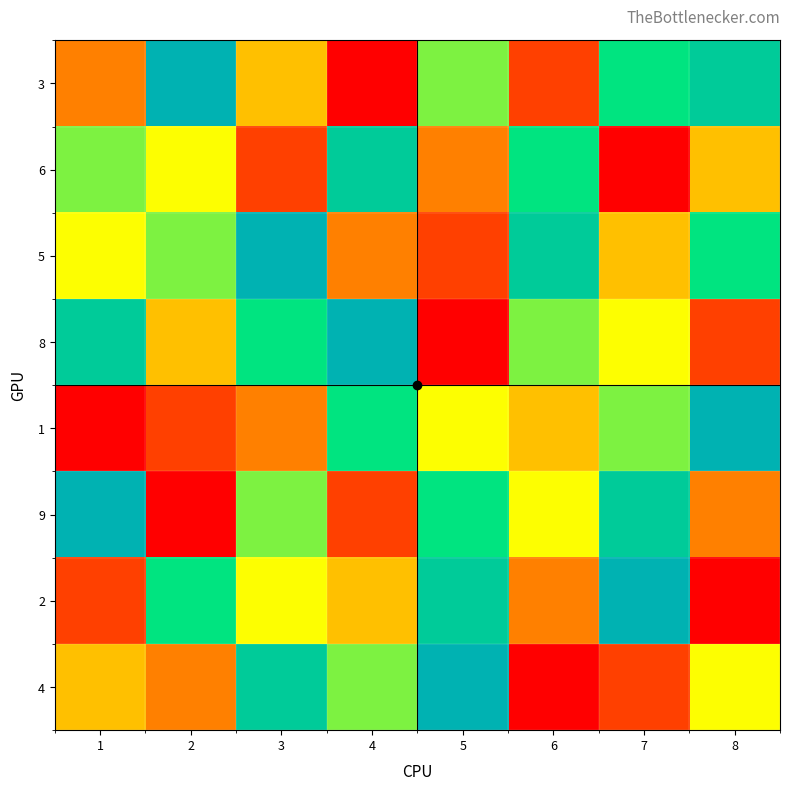

Which series changed the most between 1 and 3?

6